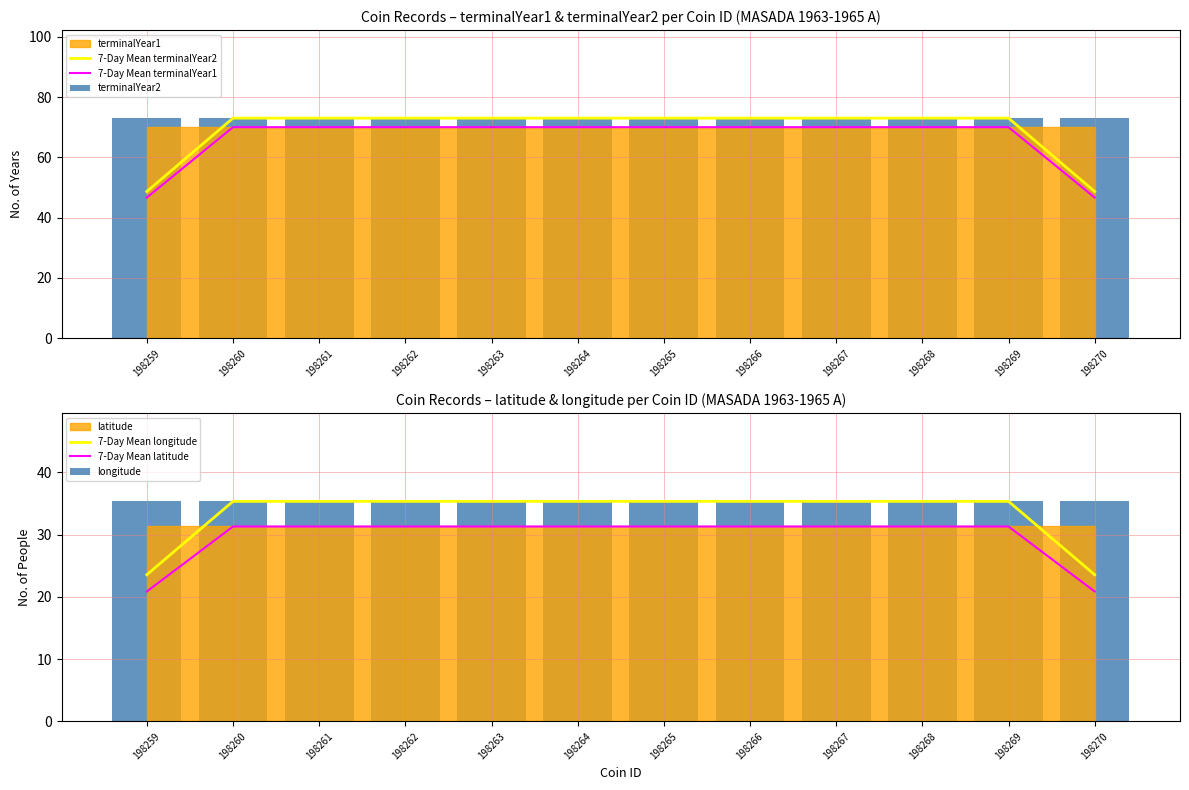

Read the 7-Day Mean longitude value at 198268.

35.4